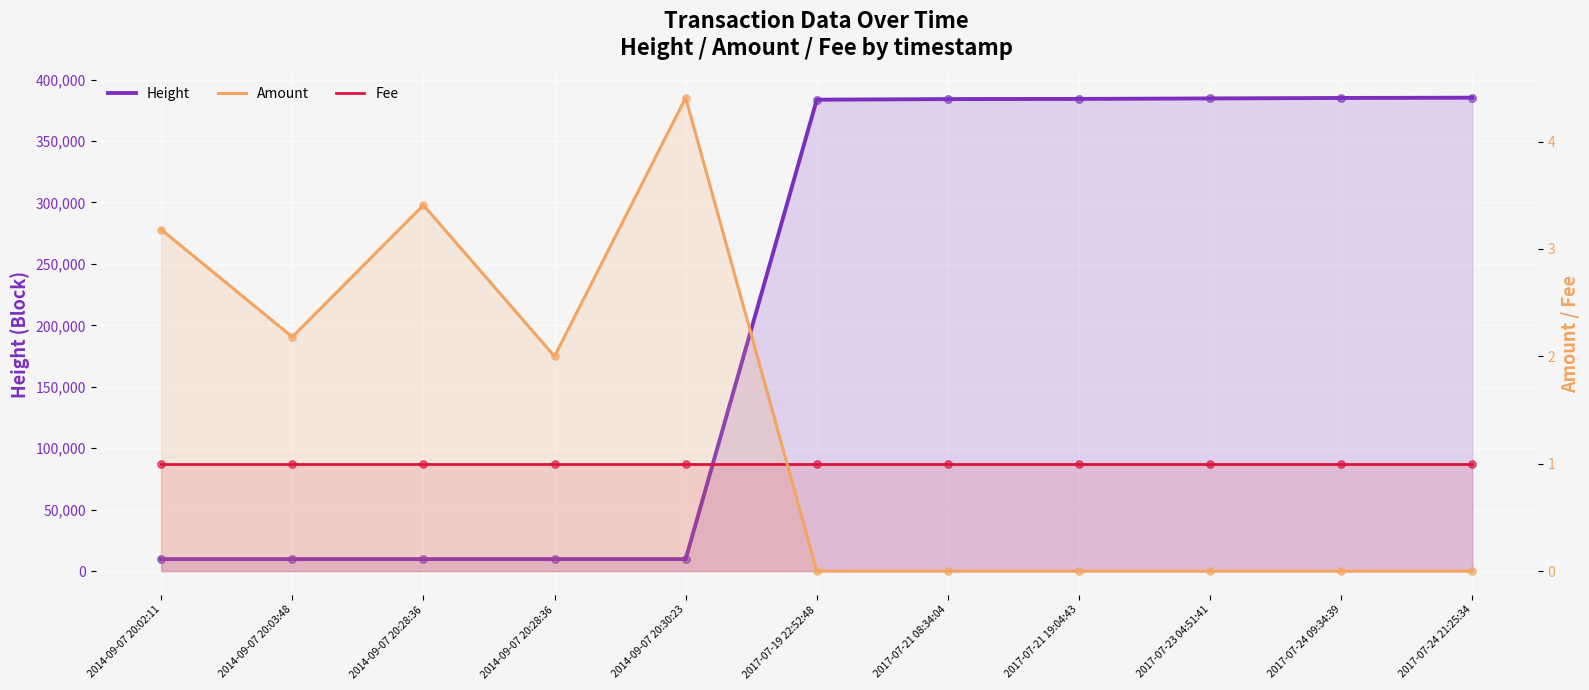

Which series has the widest spread of Y values?

Height